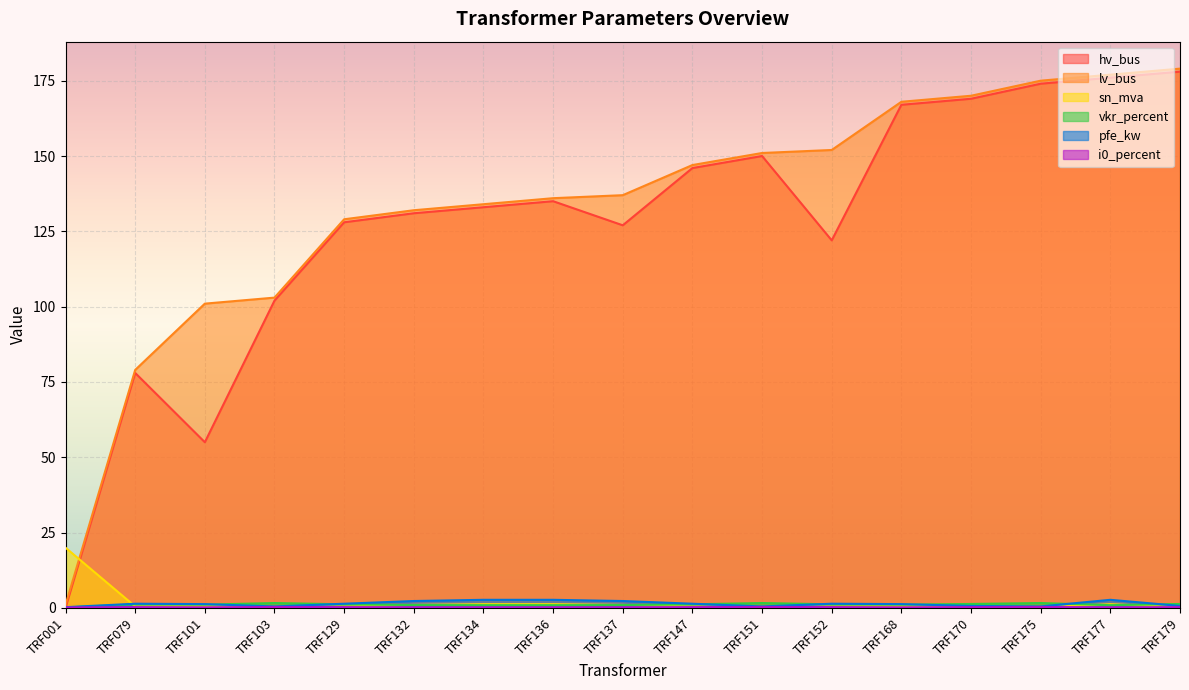

The value of hv_bus at TRF168 is 167.0. True or false?

True